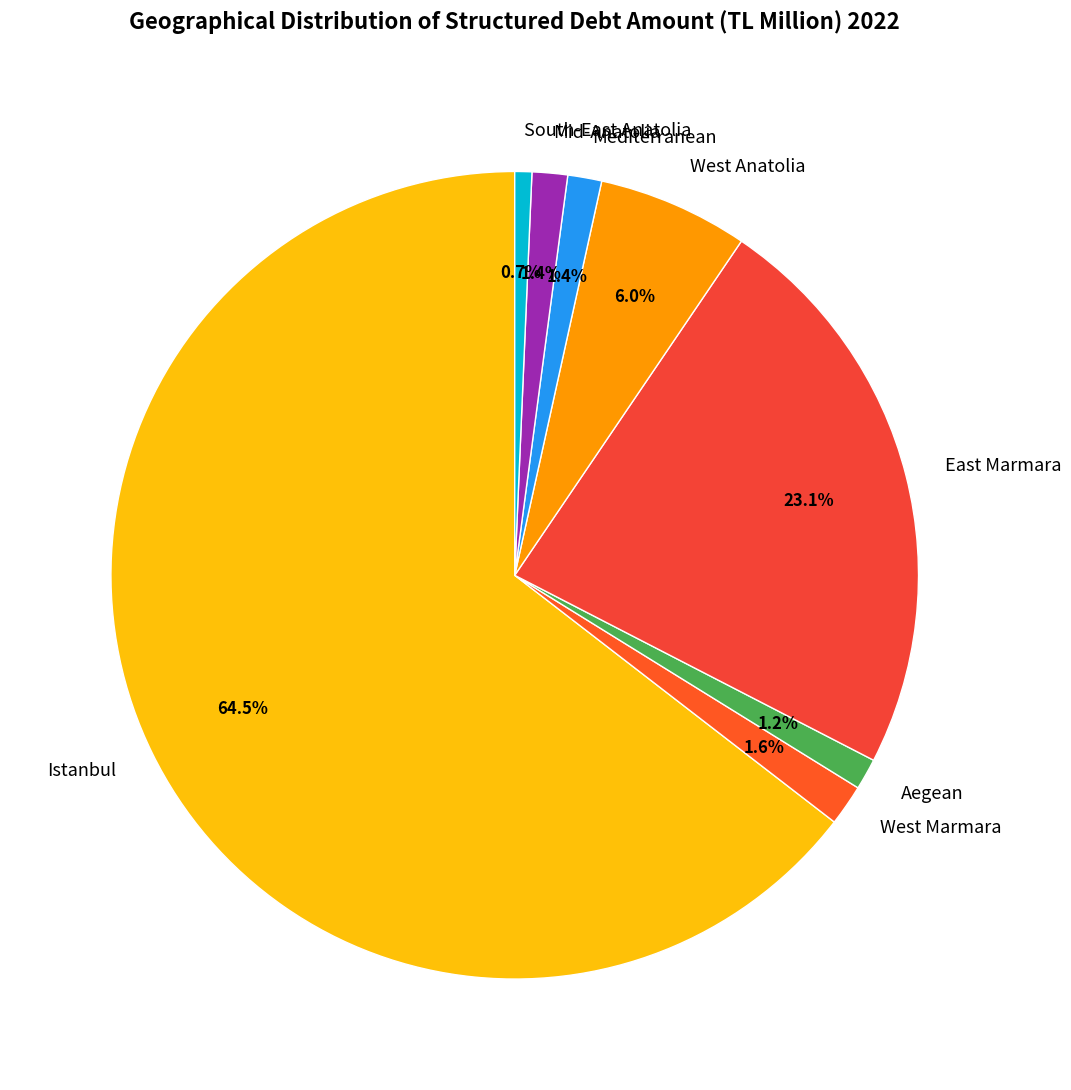

Is the sum of West Anatolia and Aegean greater than half?

No